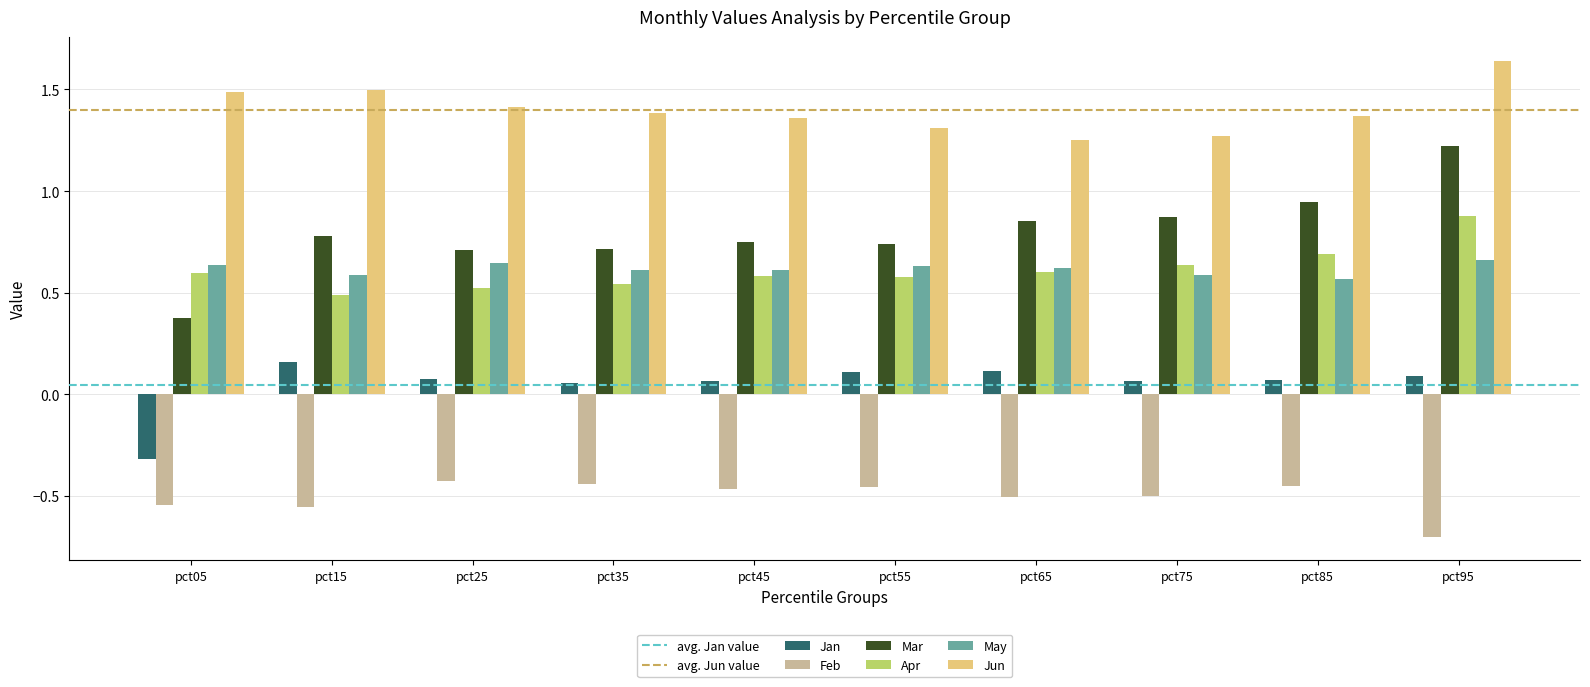

At which category is the sum across all series the highest?

pct95